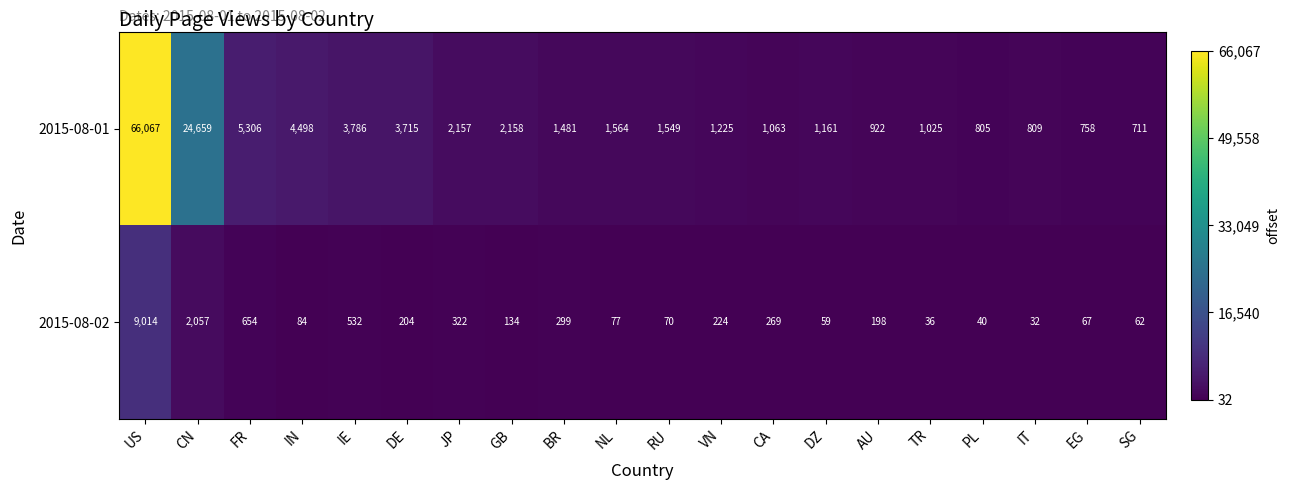

Rank the series at JP from lowest to highest value.

2015-08-02, 2015-08-01